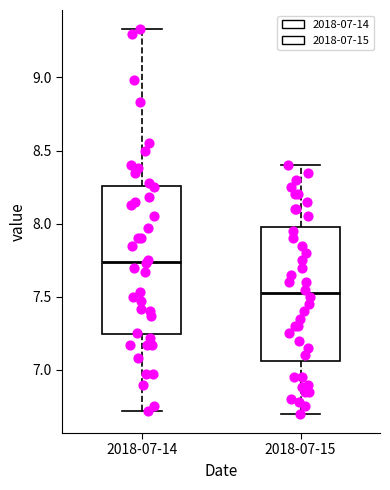

Comparing the boxes themselves (not the whiskers), which one is the tallest?

2018-07-14